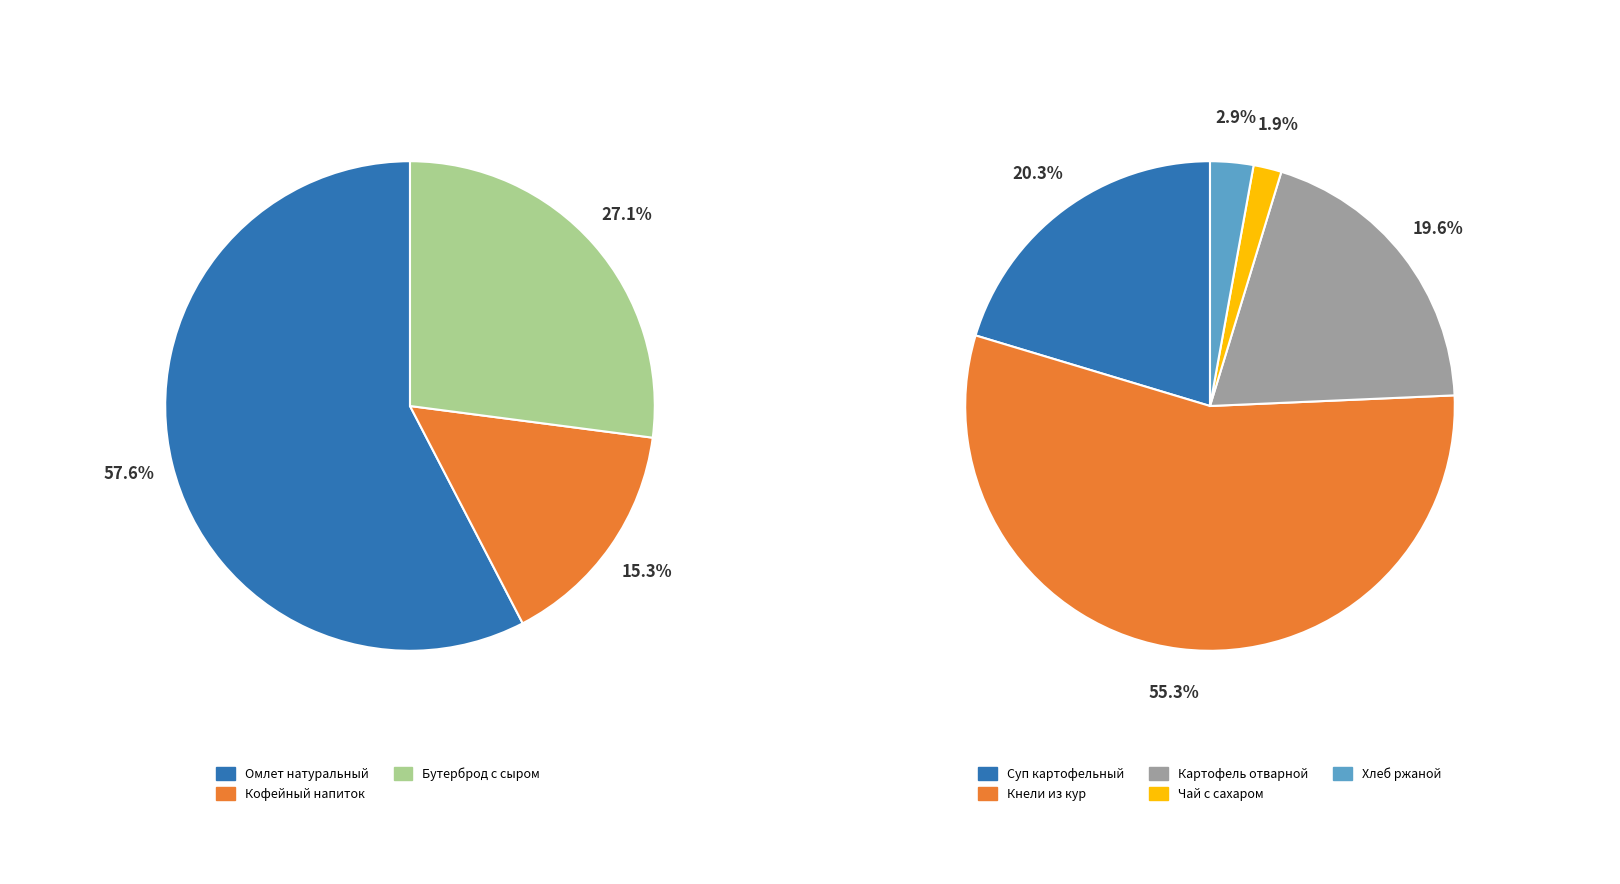

How many slices are in this pie chart?

8